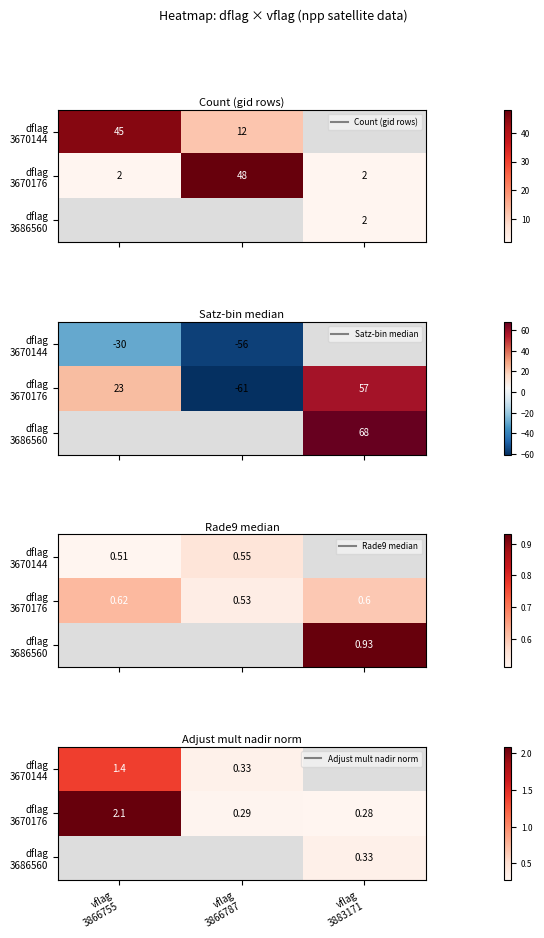

Which series has the largest range (max minus min)?

dflag 3670176